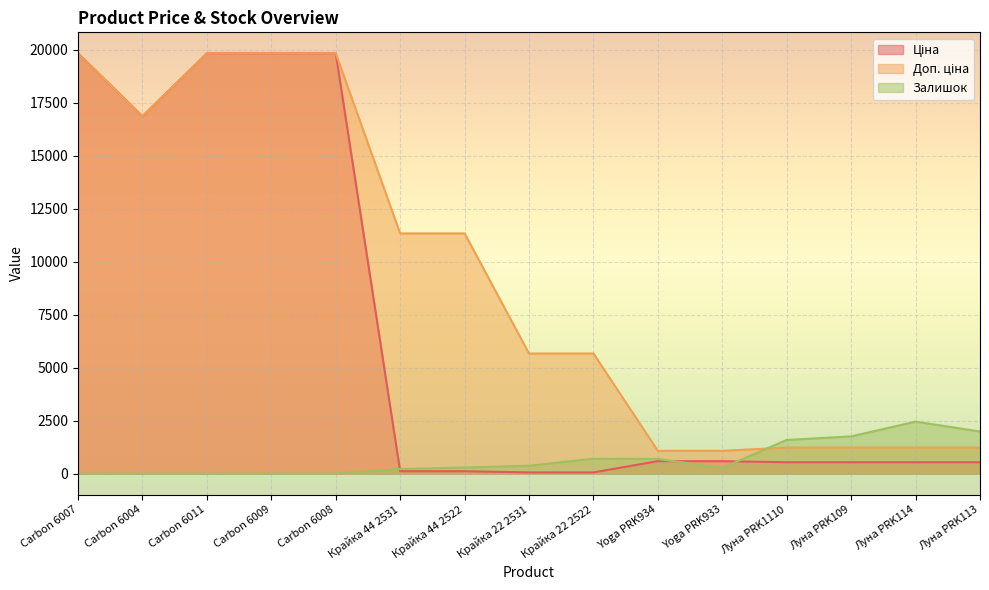

Between Carbon 6011 and Луна PRK113, which series saw the biggest shift?

Ціна